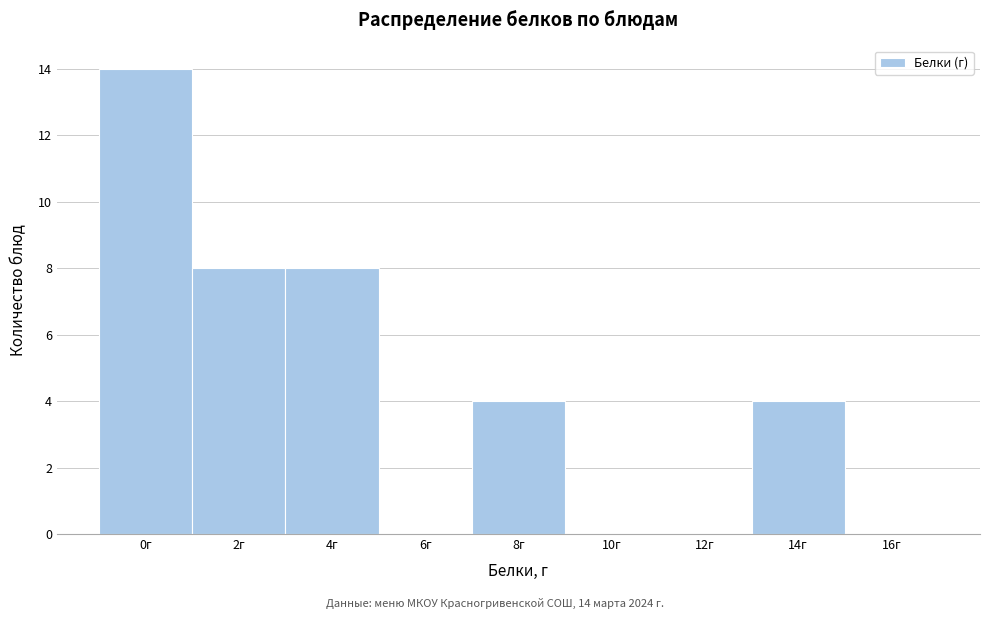

Reading left to right, list all the values displayed in this chart.

0г=14	2г=8	4г=8	6г=0	8г=4	10г=0	12г=0	14г=4	16г=0